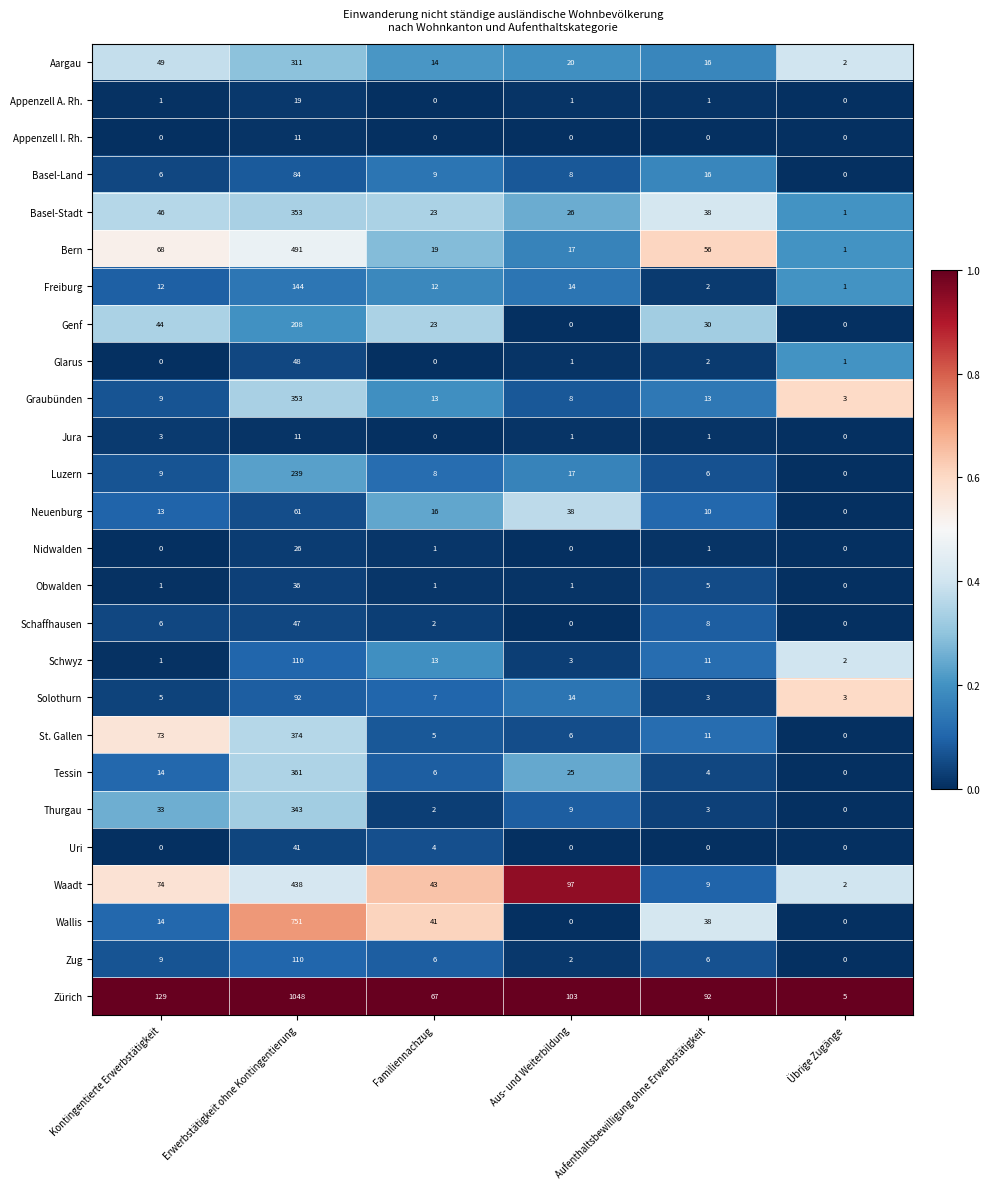

True or false: Nidwalden has a value of 2 at Aufenthaltsbewilligung ohne Erwerbstätigkeit.

False